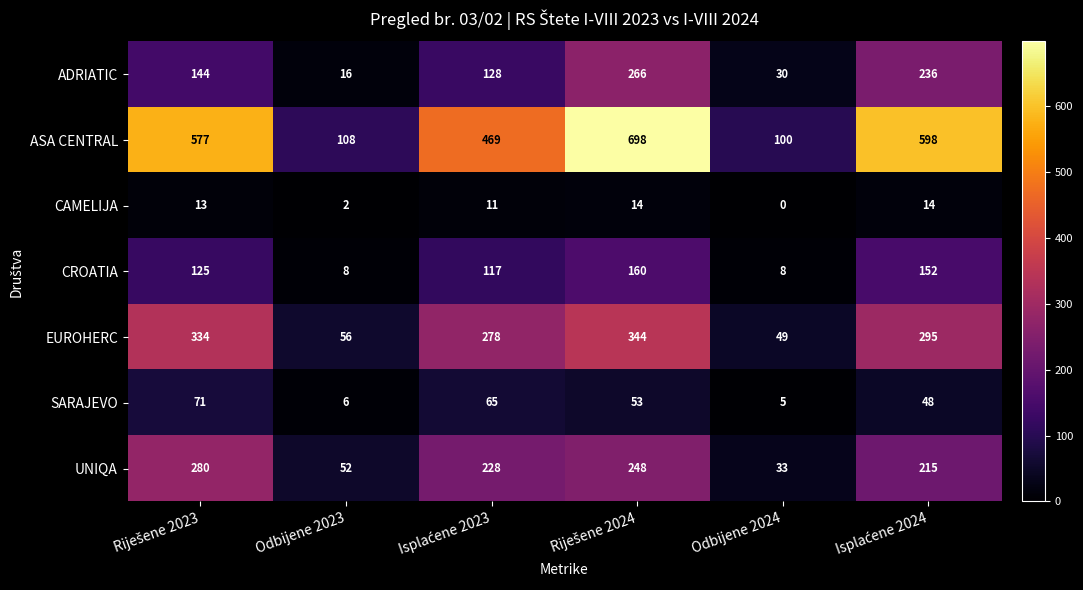

At Odbijene 2023, list the series in order from smallest to largest.

CAMELIJA, SARAJEVO, CROATIA, ADRIATIC, UNIQA, EUROHERC, ASA CENTRAL